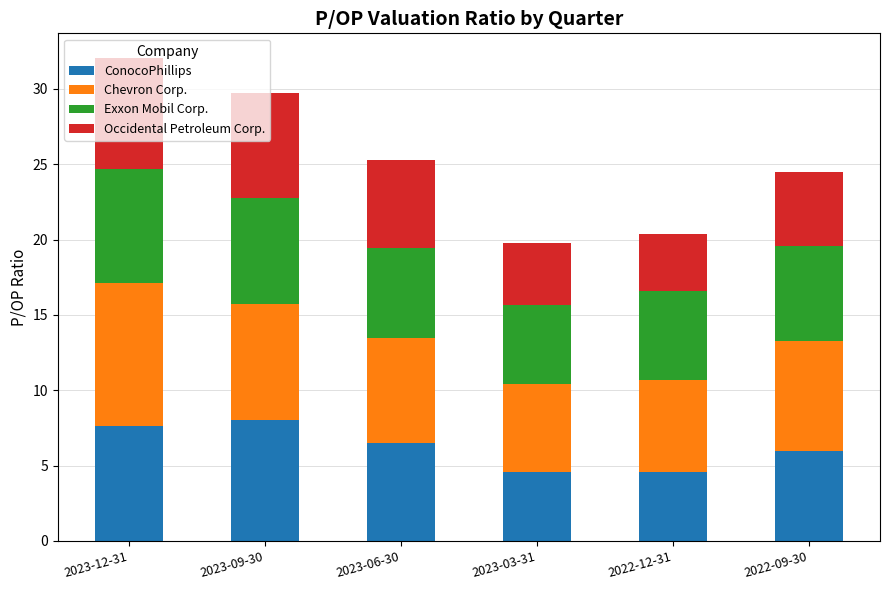

How many ConocoPhillips values are between 4 and 7?

4